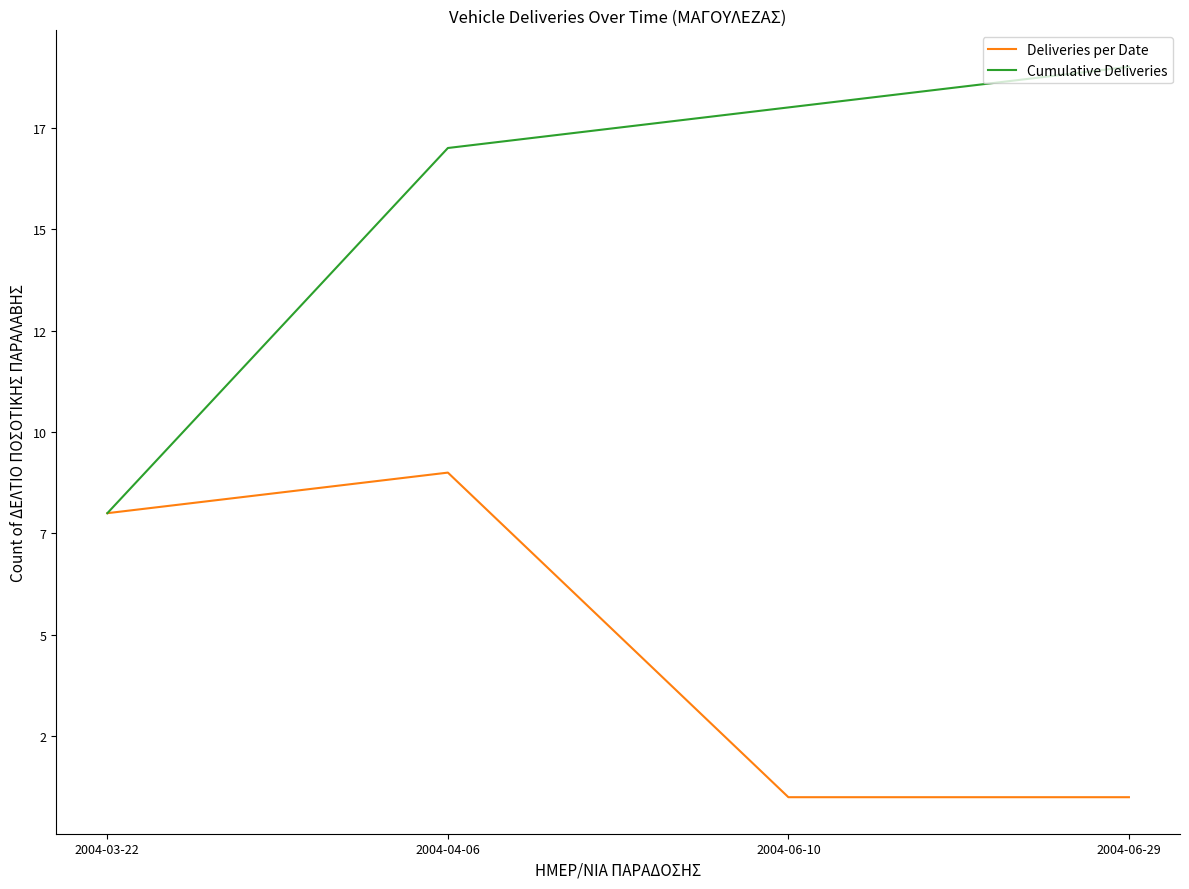

Is the value of Deliveries per Date at 2004-06-29 greater than the value of Cumulative Deliveries at 2004-06-29?

No